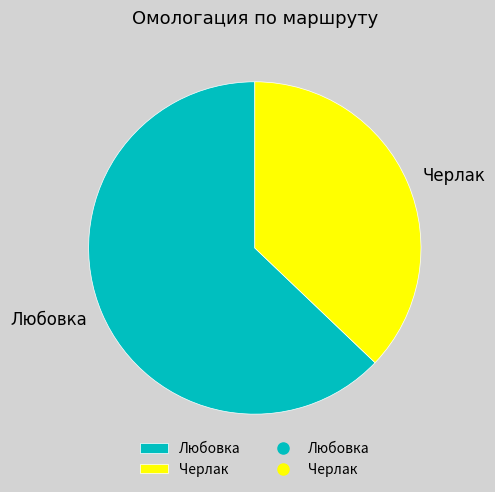

Which slice represents more than half of the pie?

Любовка